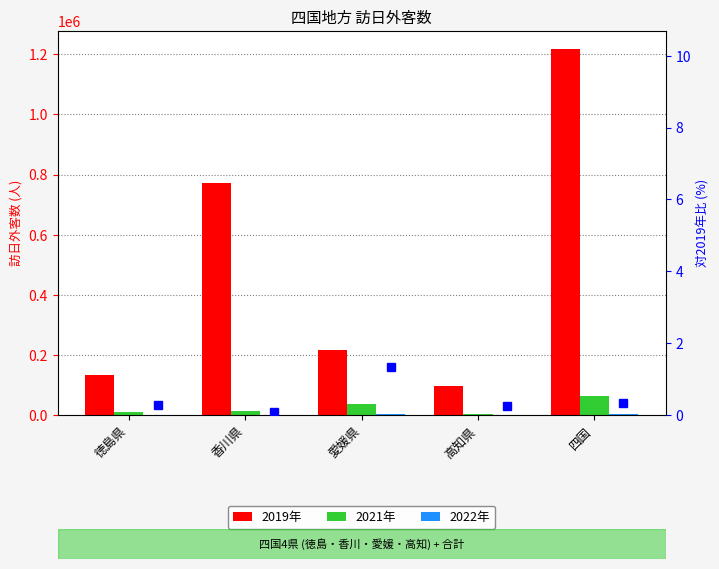

Rank the categories by 2022年 value from highest to lowest.

四国, 愛媛県, 香川県, 徳島県, 高知県